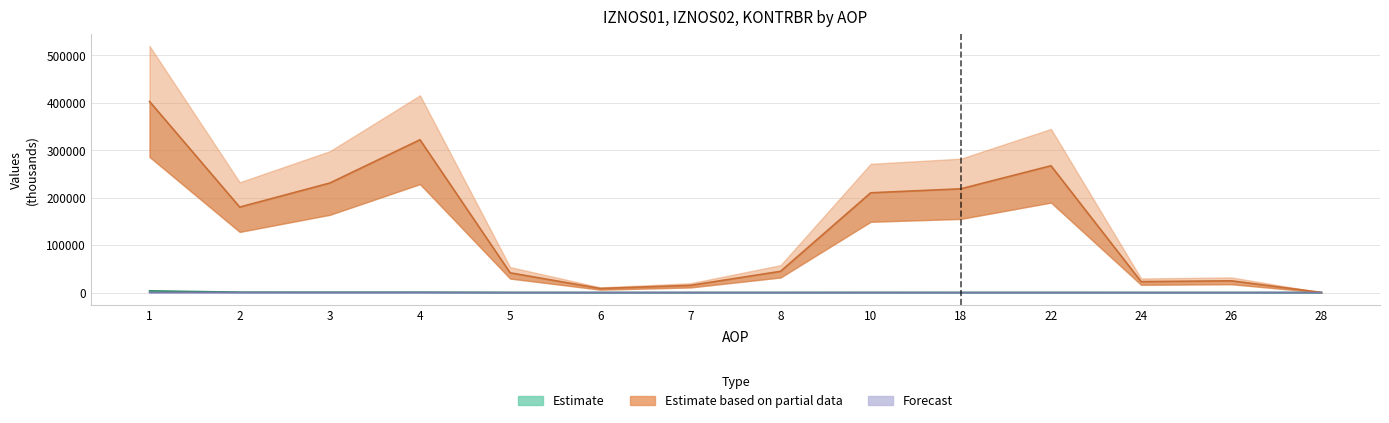

What are all the series names shown in the legend?

Estimate, Estimate based on partial data, Forecast